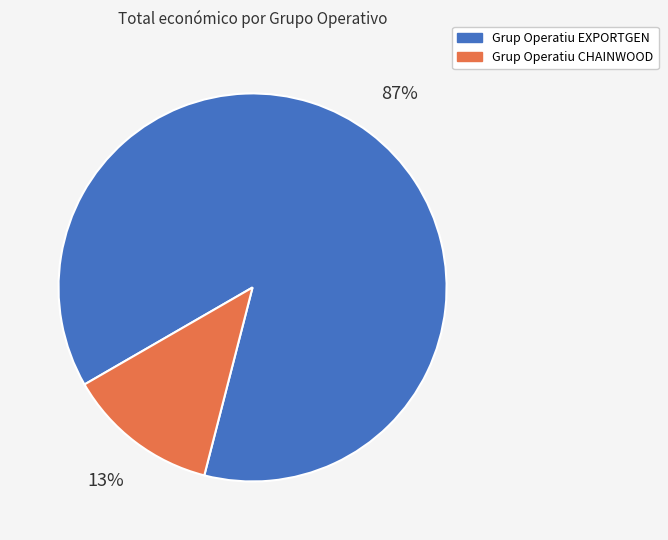

Which slice is the smallest?

Grup Operatiu CHAINWOOD